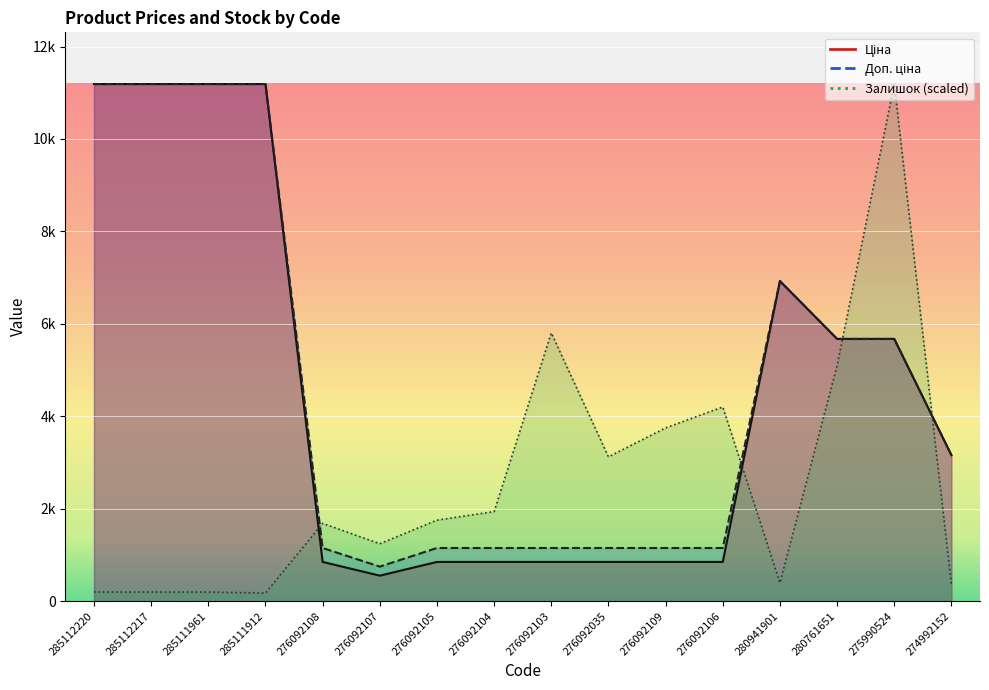

What is the value of the Залишок point at the 10th from the left?

3122.0